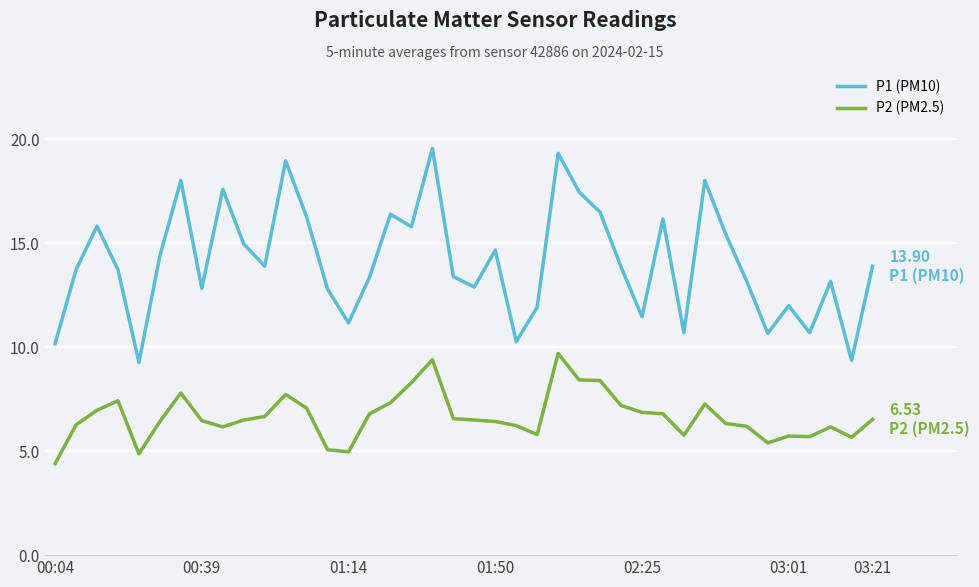

What is the difference between the maximum and minimum values in the P1 (PM10) series?

10.3